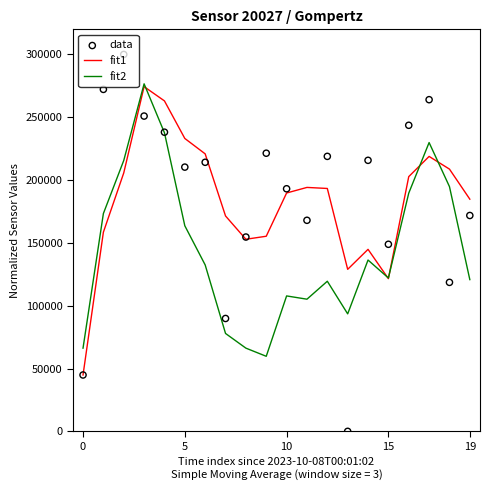

Which series reaches the maximum Y coordinate?

data